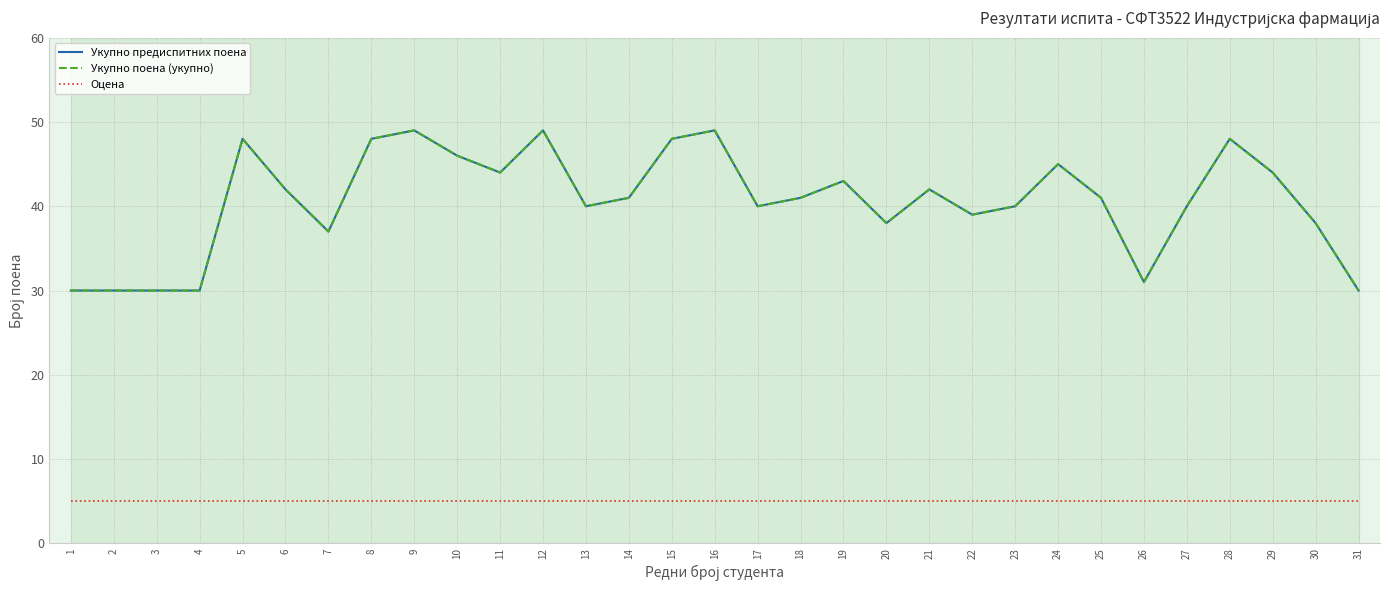

What is the total value across all series at 17?

85